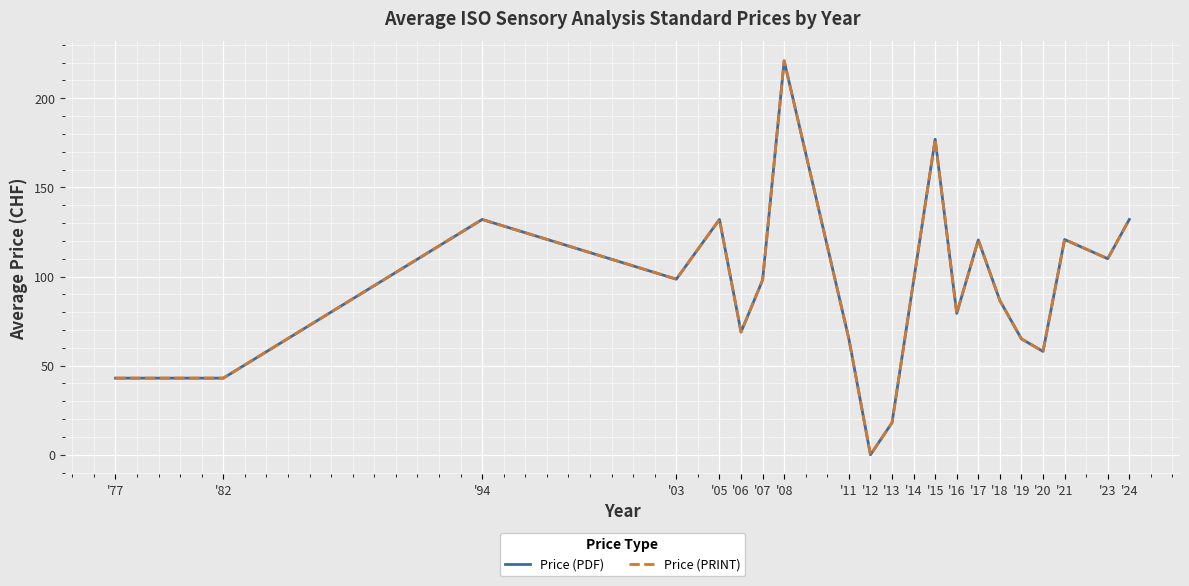

What is the label of the 4th point from the right?

'20